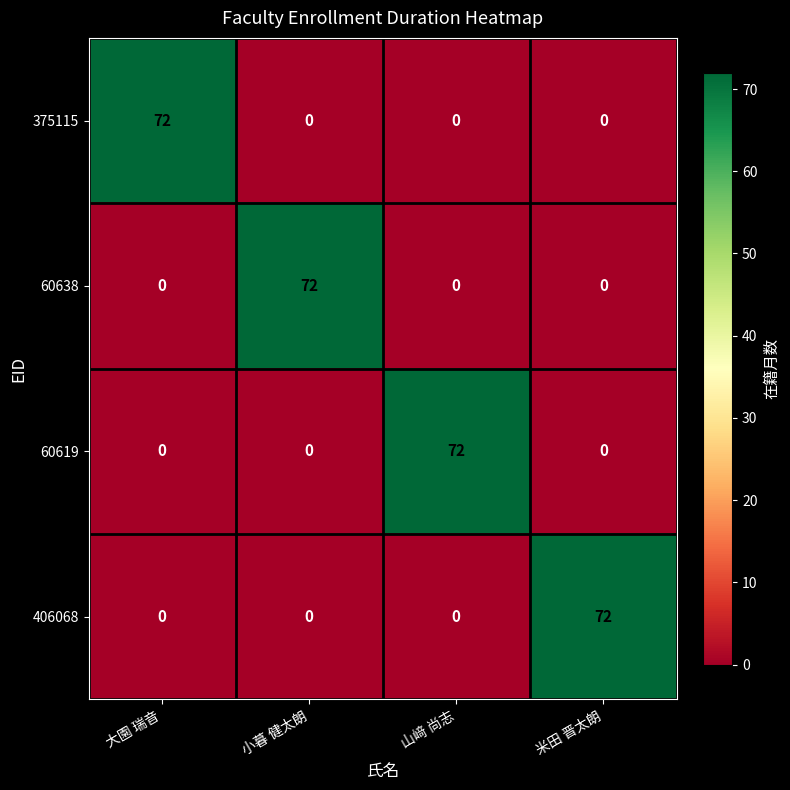

What is the greatest value displayed?

72